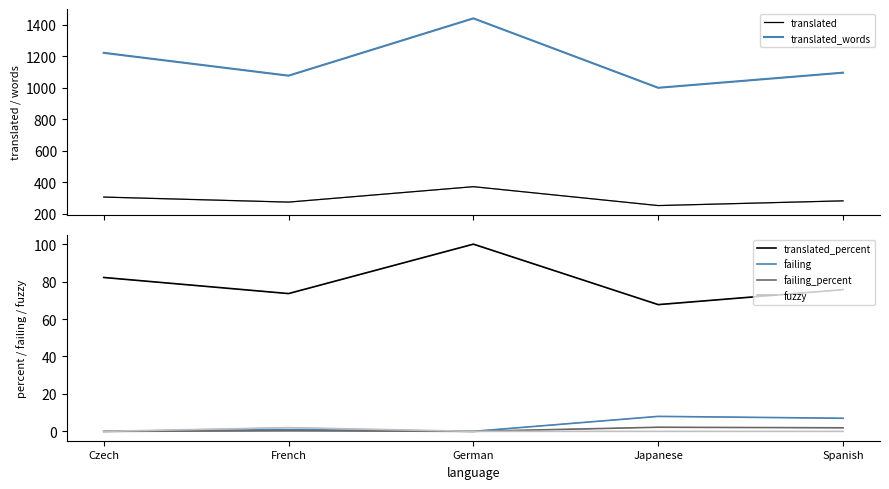

At which label does translated_words first exceed 1095?

Czech